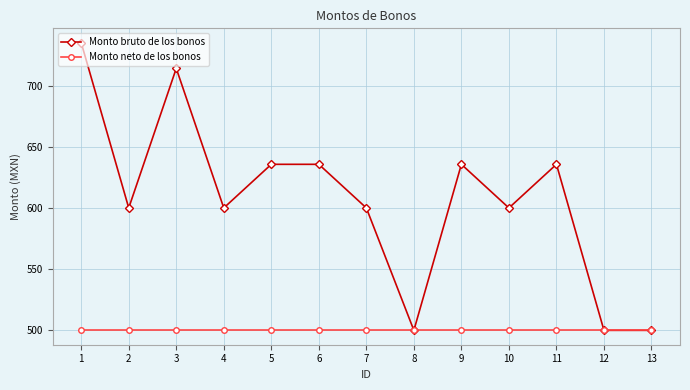

Read the Monto bruto de los bonos value at 3.

714.3